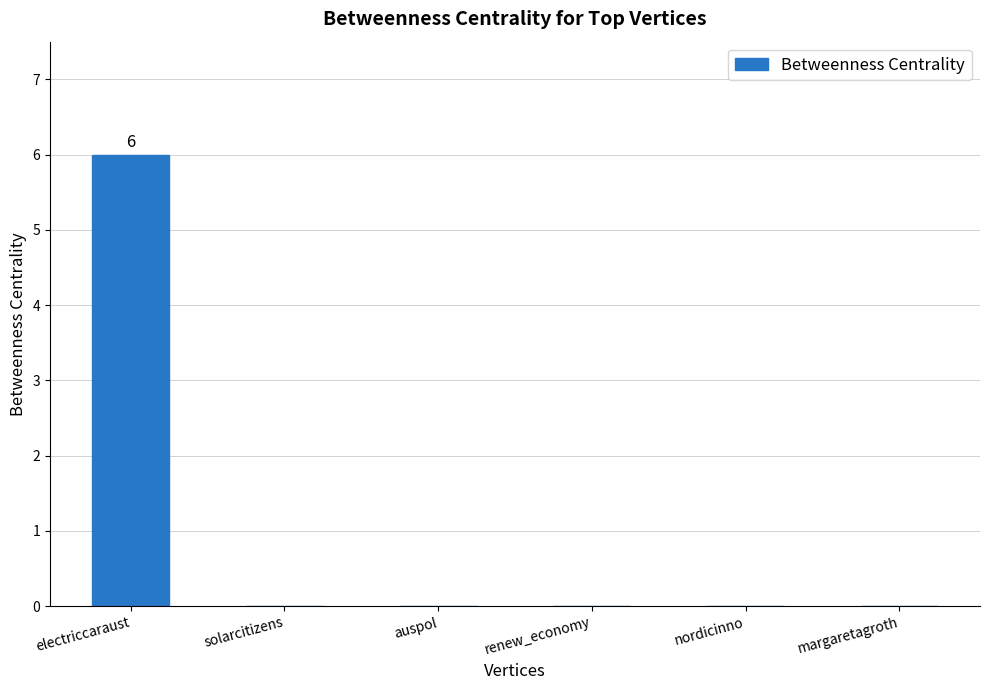

True or false: the data shows 3 at nordicinno.

False